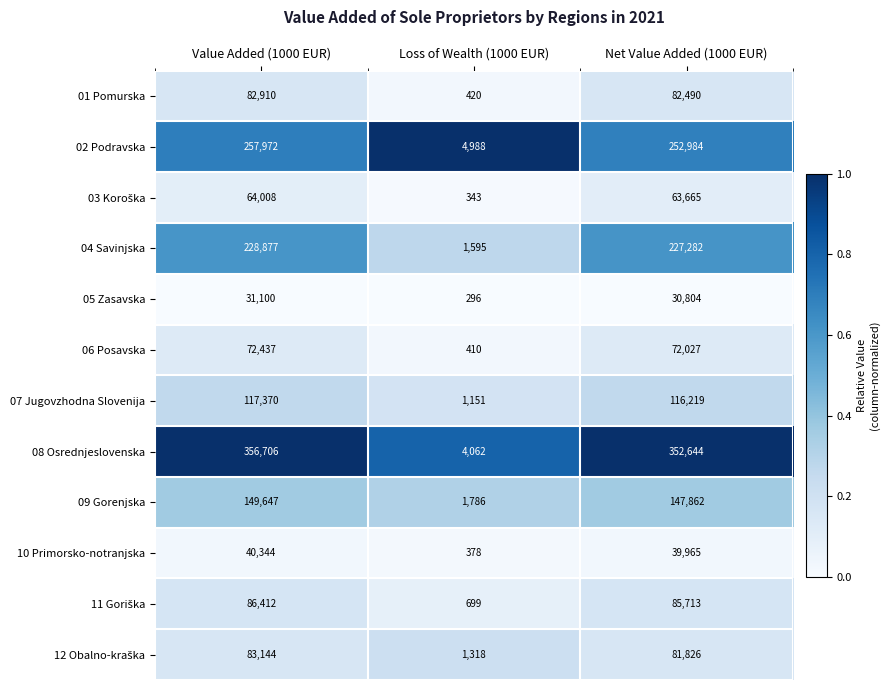

Read the 01 Pomurska value at Loss of Wealth (1000 EUR), to the nearest 50.

400